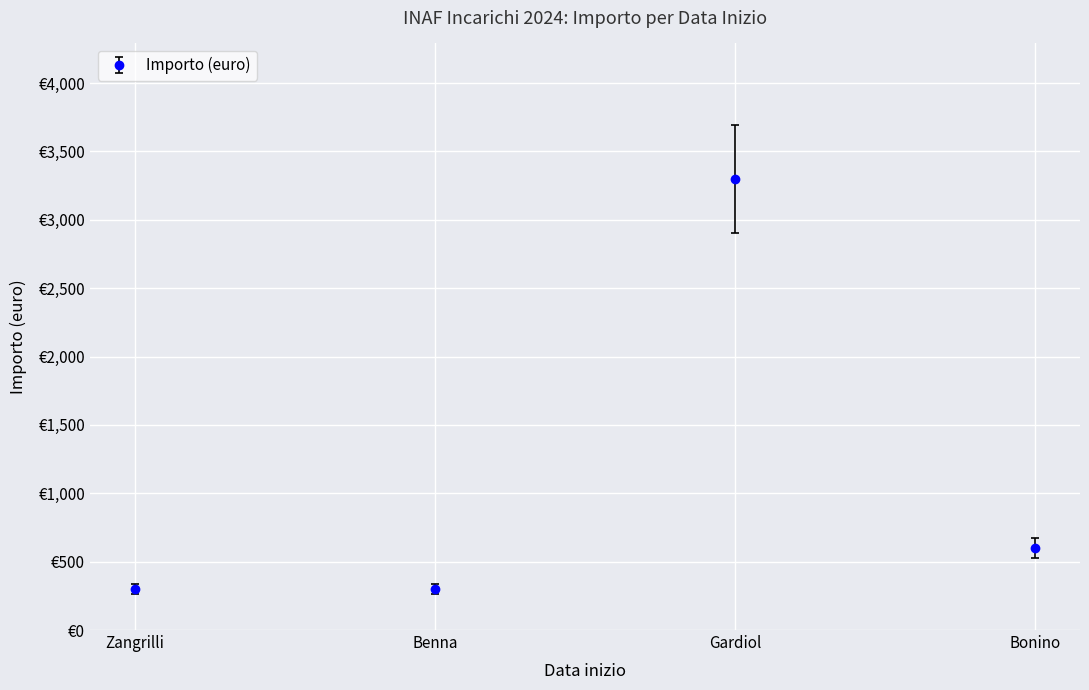

What is the minimum value shown in the chart?

300